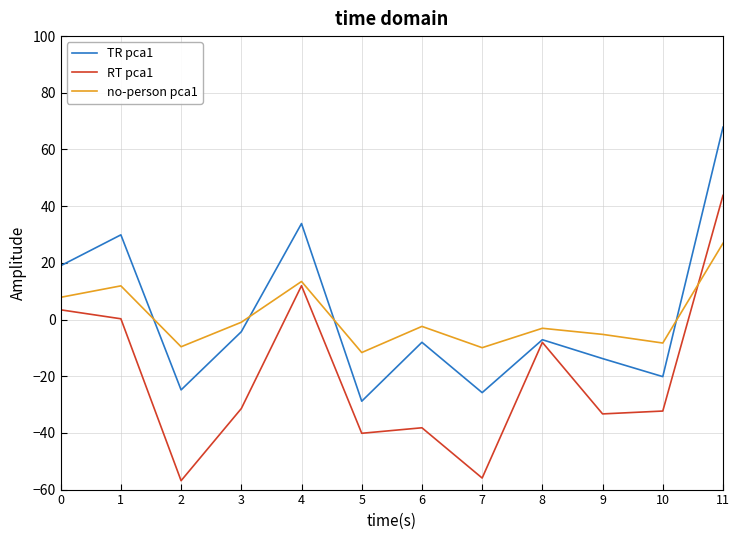

Rank the series by their maximum value, from lowest to highest.

no-person pca1, RT pca1, TR pca1